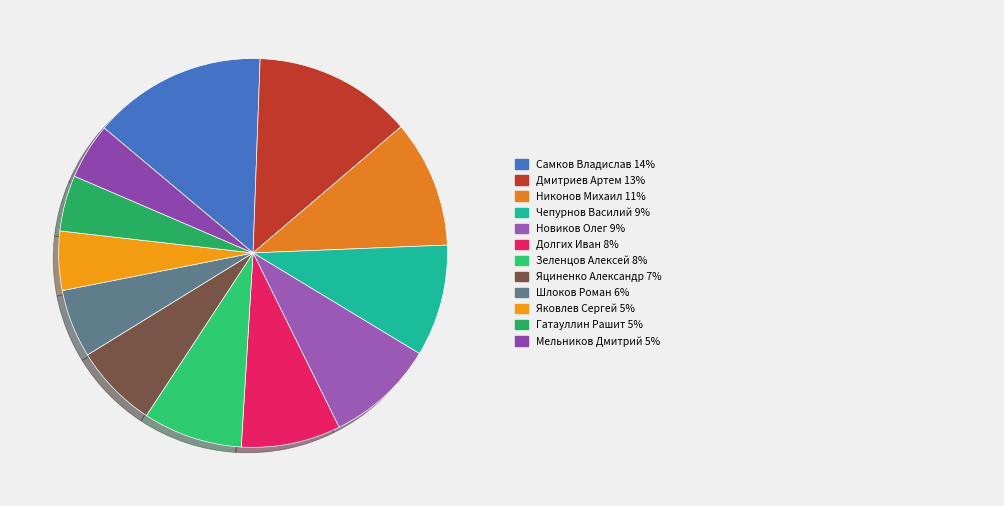

Count the number of slices in the pie.

12